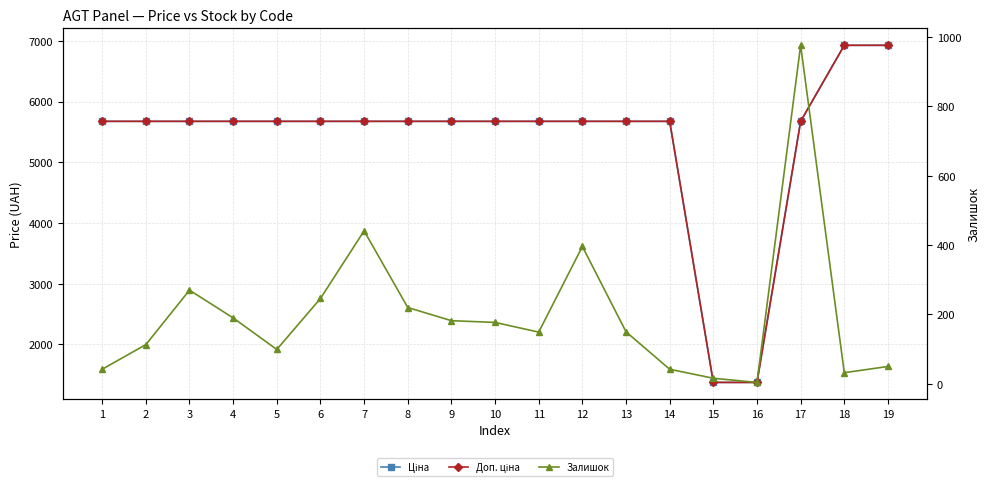

Reading left to right, extract all data points from this chart.

Ціна: 5673.8	5673.8	5673.8	5673.8	5673.8	5673.8	5673.8	5673.8	5673.8	5673.8	5673.8	5673.8	5673.8	5673.8	1375.4	1375.4	5673.8	6925.7	6925.7
Доп. ціна: 5673.8	5673.8	5673.8	5673.8	5673.8	5673.8	5673.8	5673.8	5673.8	5673.8	5673.8	5673.8	5673.8	5673.8	1375.0	1375.0	5673.8	6925.7	6925.7
Залишок: 42.0	113.0	270.0	190.0	99.0	246.0	441.0	220.0	182.0	177.0	149.0	396.0	150.0	42.0	16.0	4.0	976.0	32.0	50.0